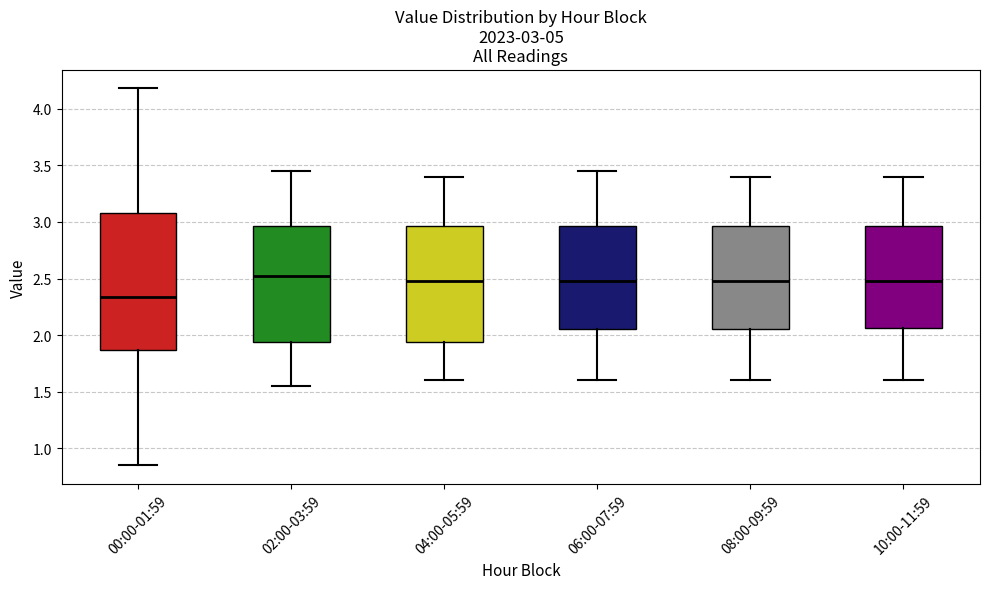

Which box is the tallest, from its lower edge to its upper edge?

00:00-01:59